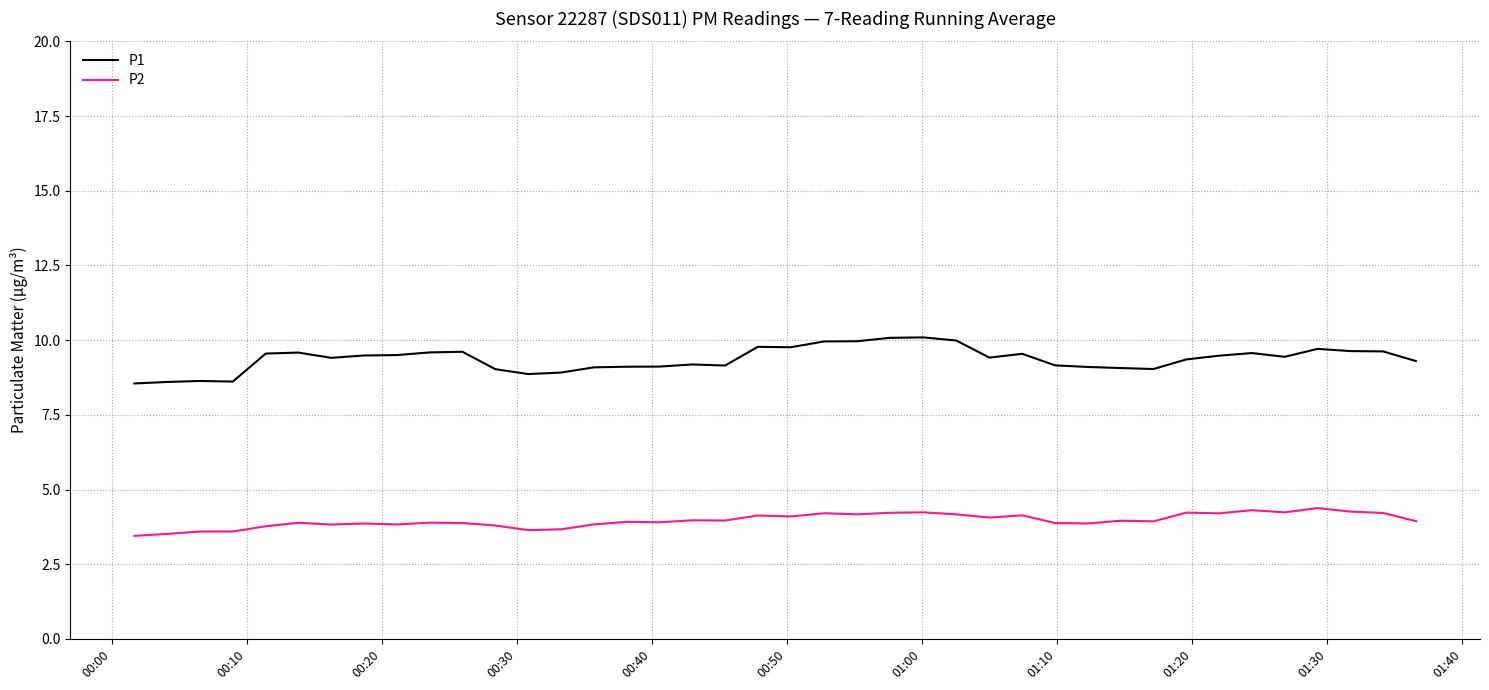

True or false: P1 has more than 2 interior local peaks.

True